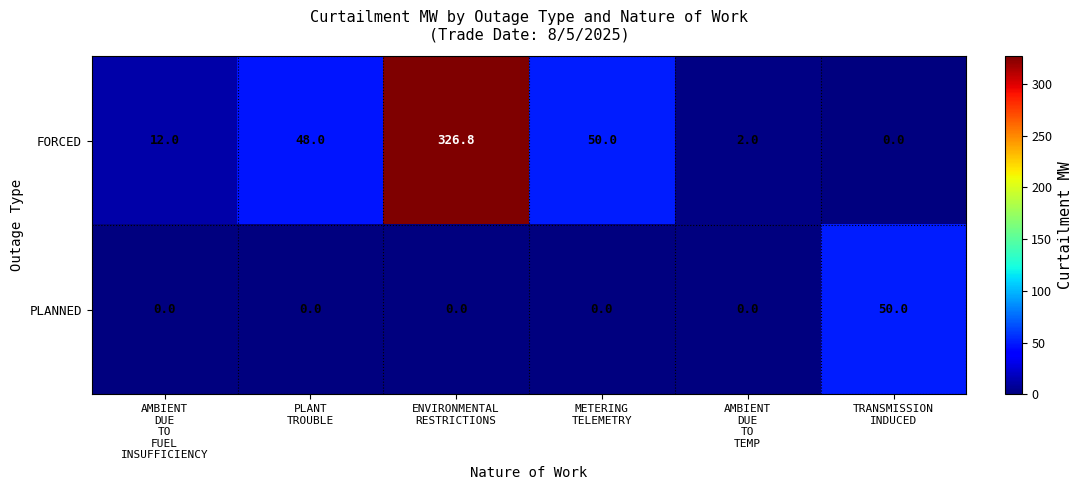

What is the greatest value displayed?

326.8